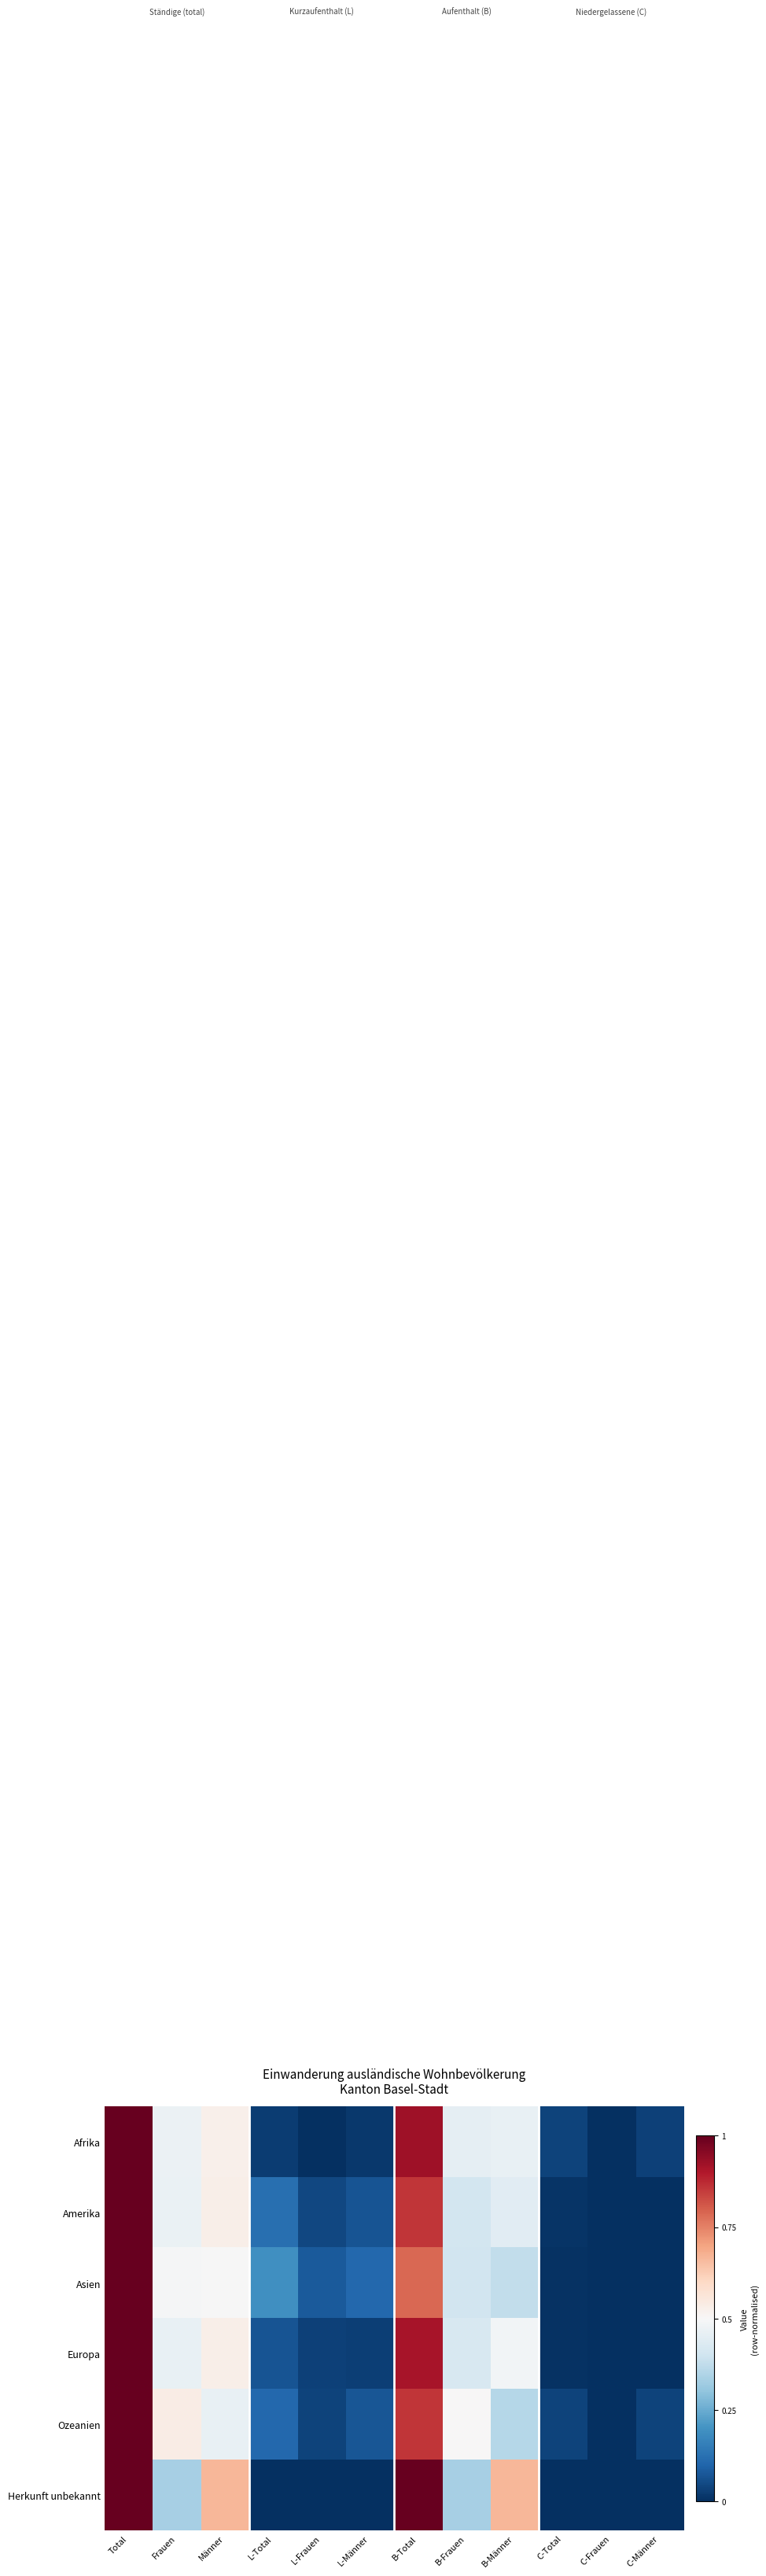

At which category is the sum across all series the highest?

Total